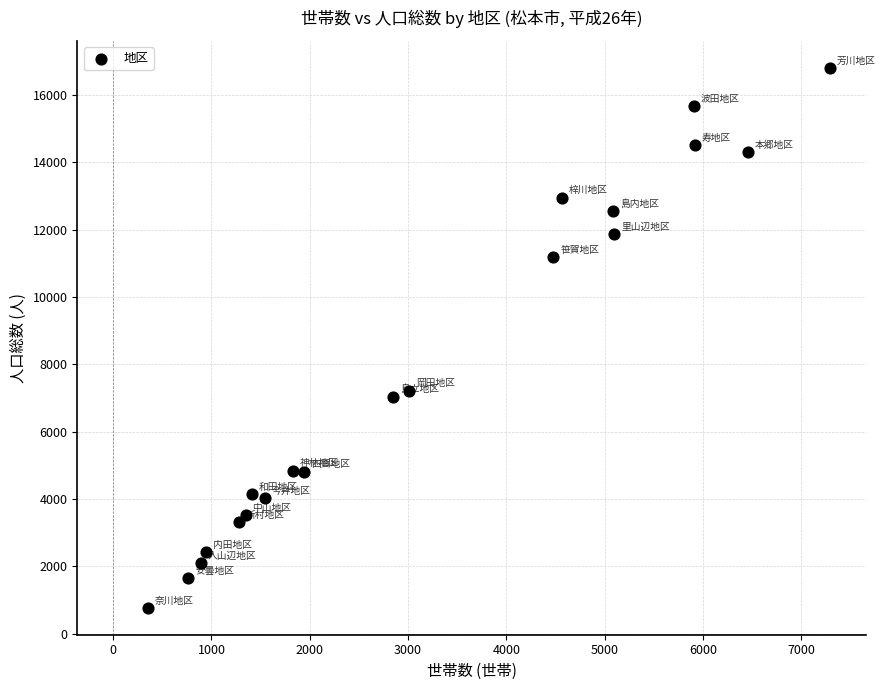

What is the range of X values (max minus min)?

6941